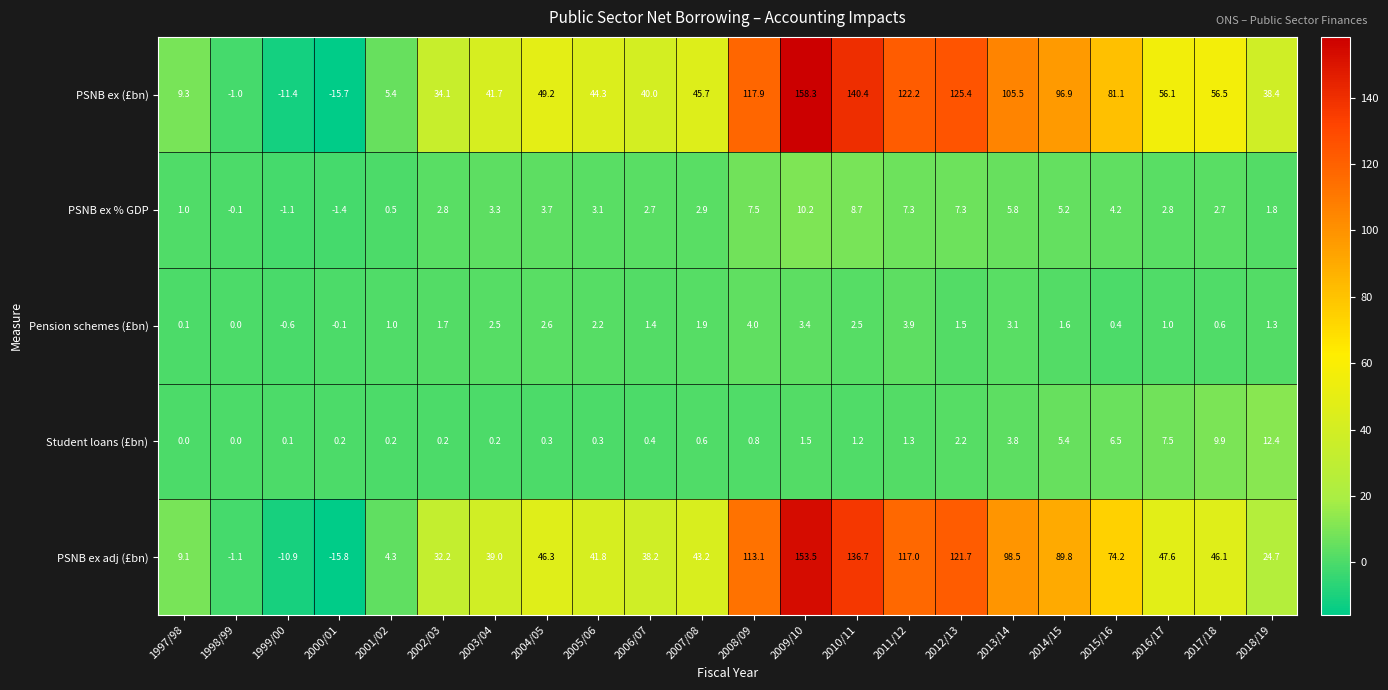

What is the total value across all series at 2000/01?

-32.8